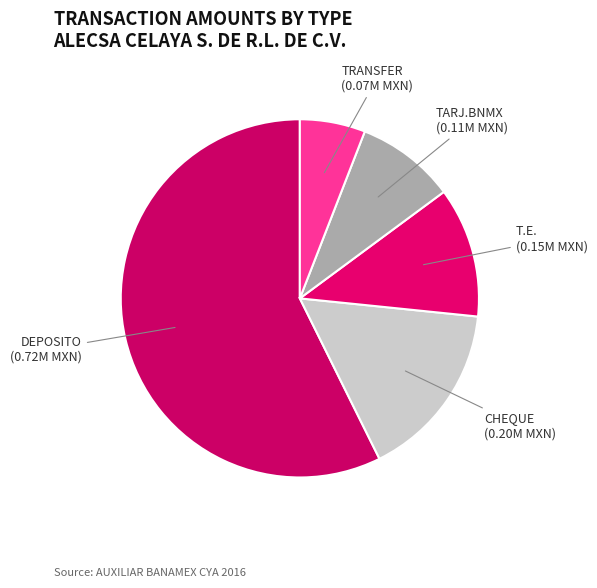

How many segments does this pie chart have?

5